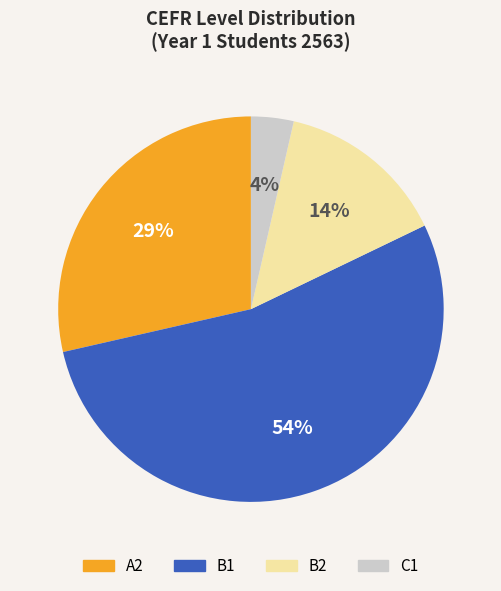

To the nearest percent, what portion does C1 represent?

4%